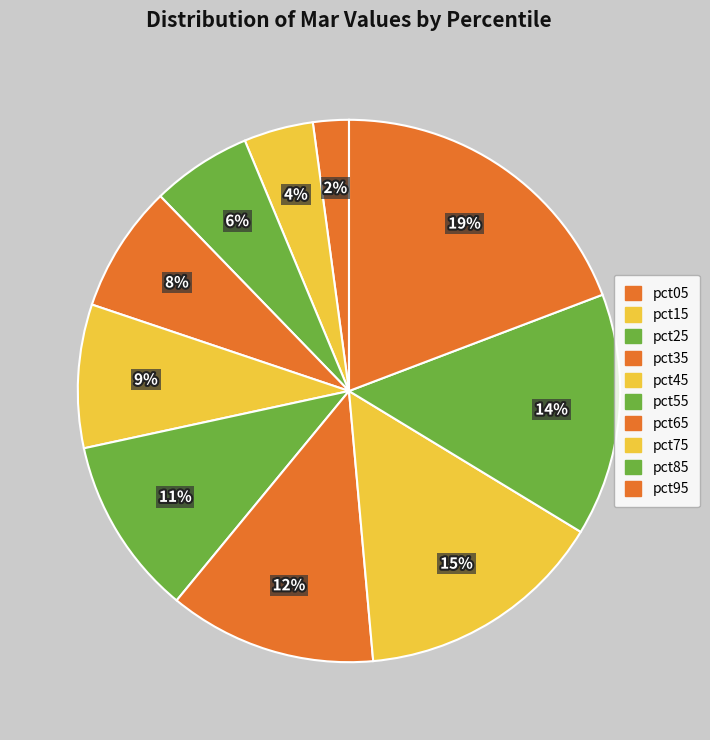

Count the number of slices in the pie.

10